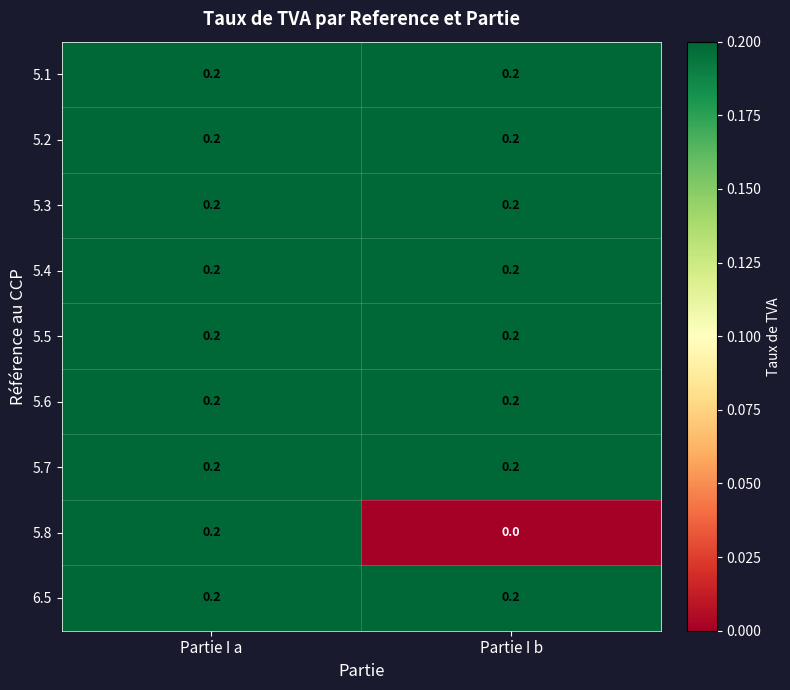

The value of 5.7 at Partie I b is 0.2. True or false?

True